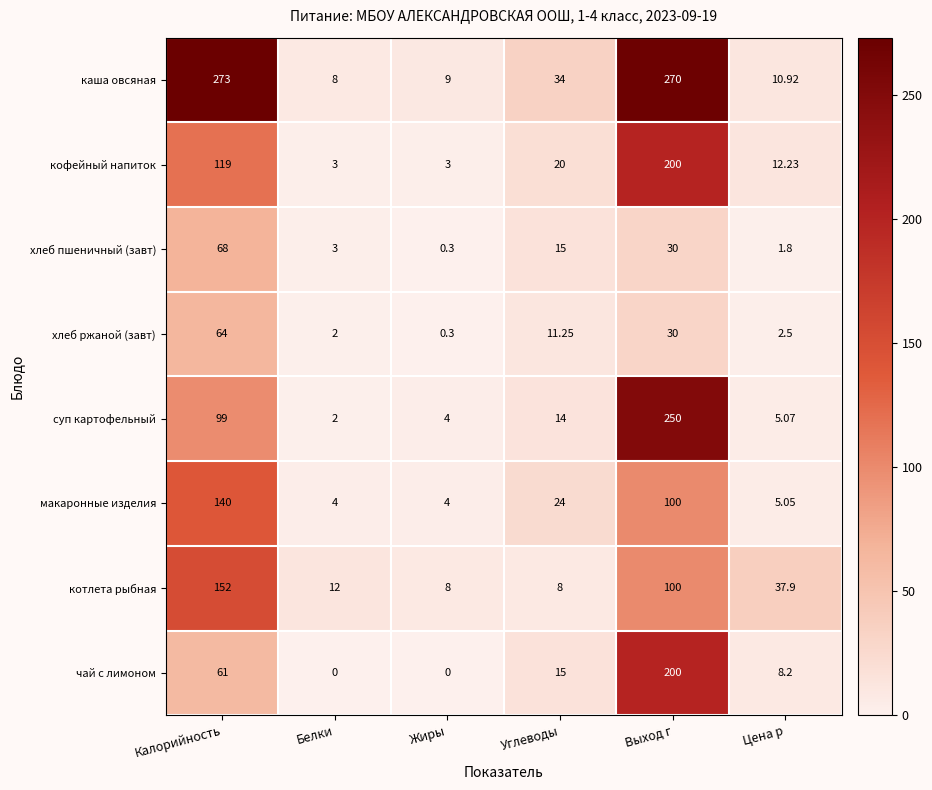

At which category is the sum across all series the highest?

Выход г